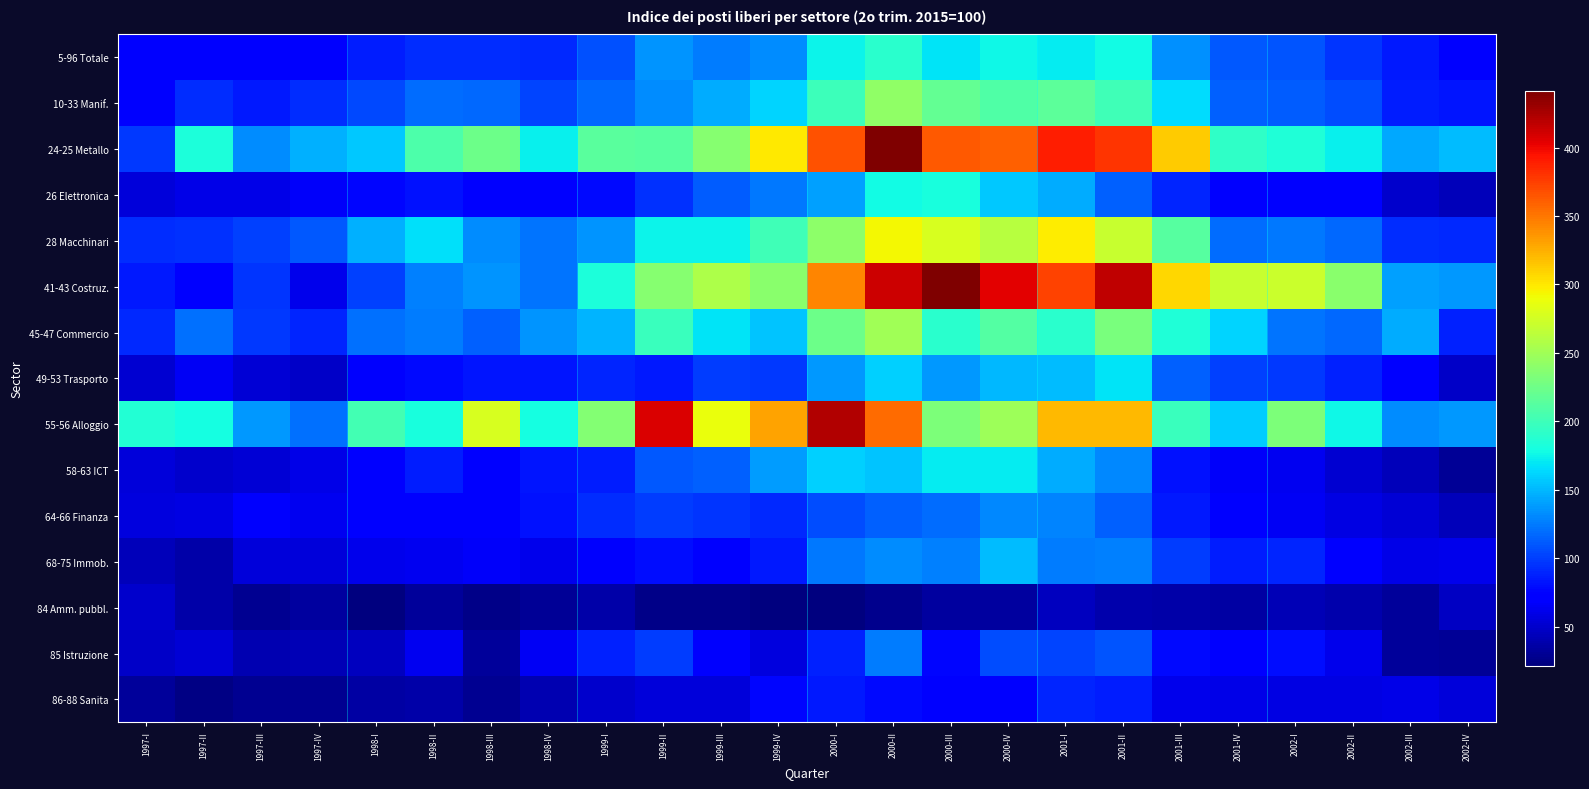

Rank the series by their maximum value, from lowest to highest.

84 Amm. pubbl., 86-88 Sanita, 85 Istruzione, 64-66 Finanza, 68-75 Immob., 49-53 Trasporto, 58-63 ICT, 26 Elettronica, 5-96 Totale, 10-33 Manif., 45-47 Commercio, 28 Macchinari, 55-56 Alloggio, 24-25 Metallo, 41-43 Costruz.